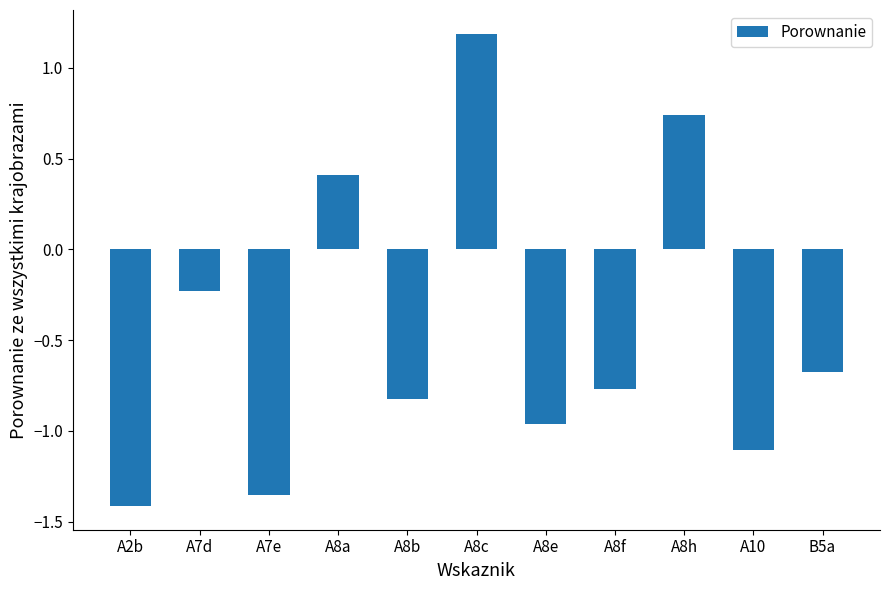

Does the chart contain stacked bars?

No